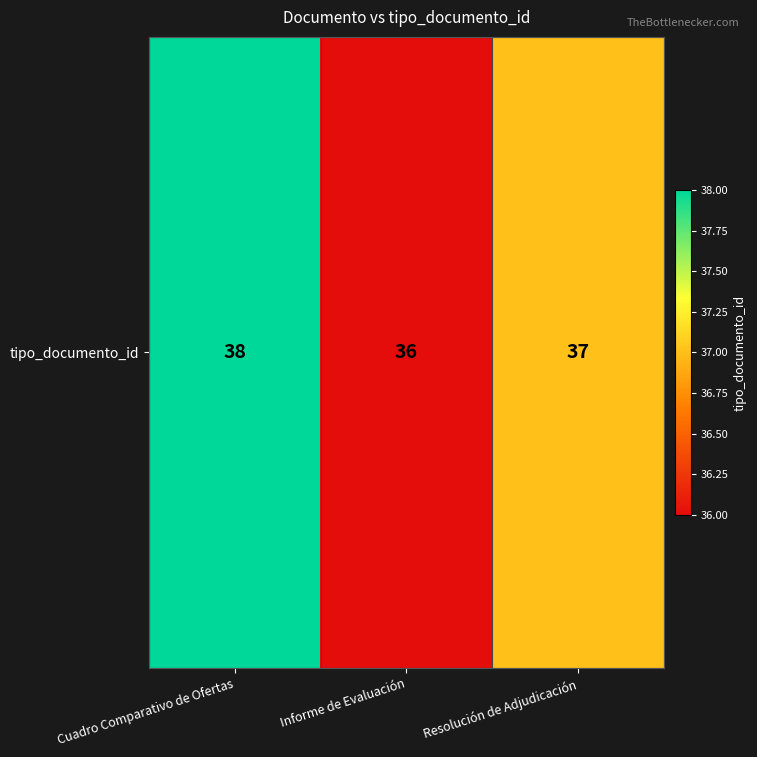

What is the sum of all values?

111